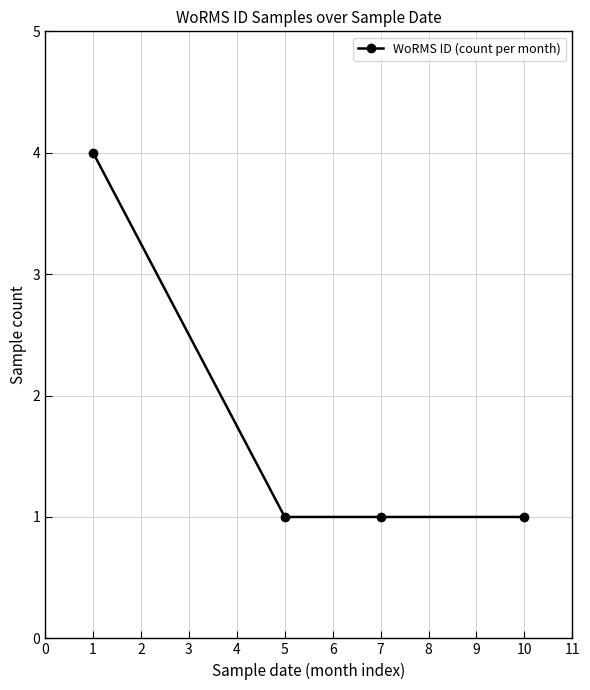

At which category does the chart reach its peak across all series?

1